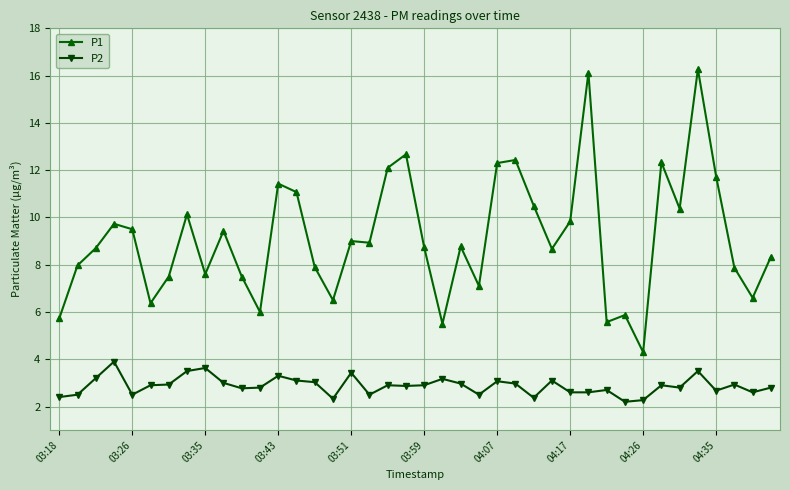

What is the smallest value displayed?

2.2